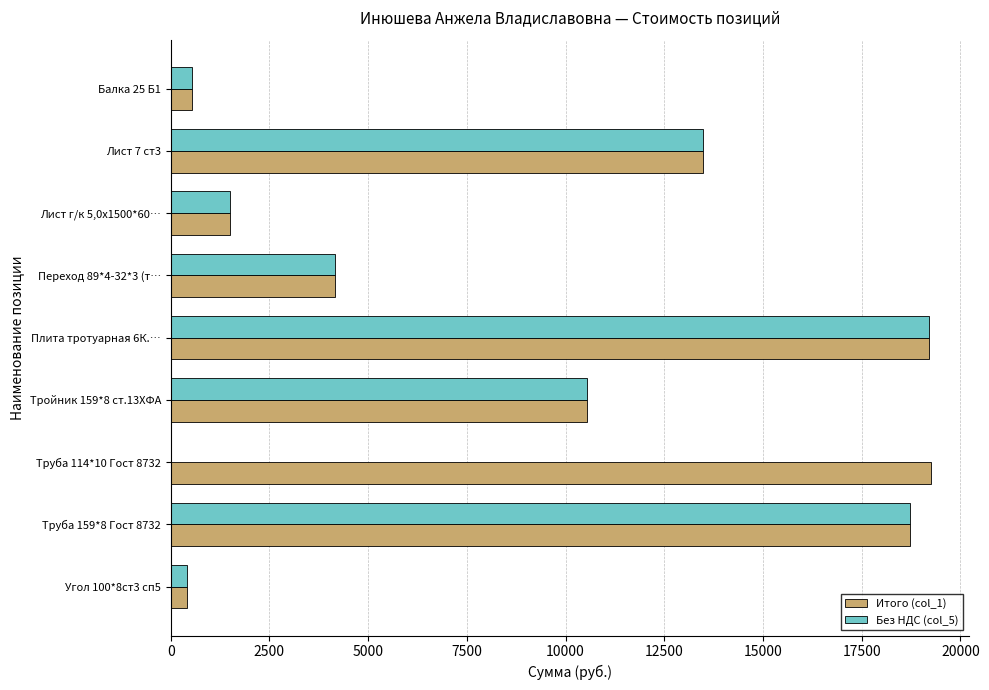

What is the total value across all series at Труба 159*8 Гост 8732?

37434.1